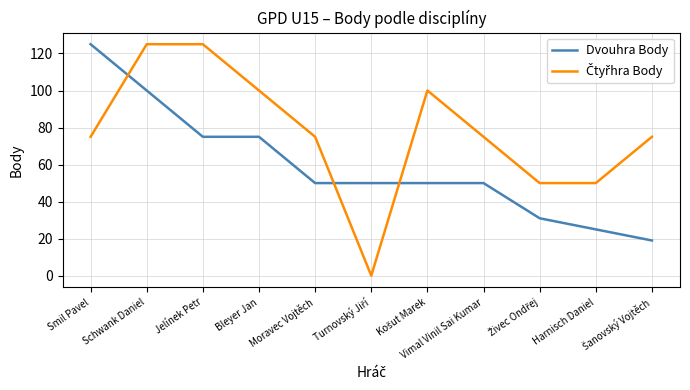

Is it true that Dvouhra Body equals 100 at Schwank Daniel?

True